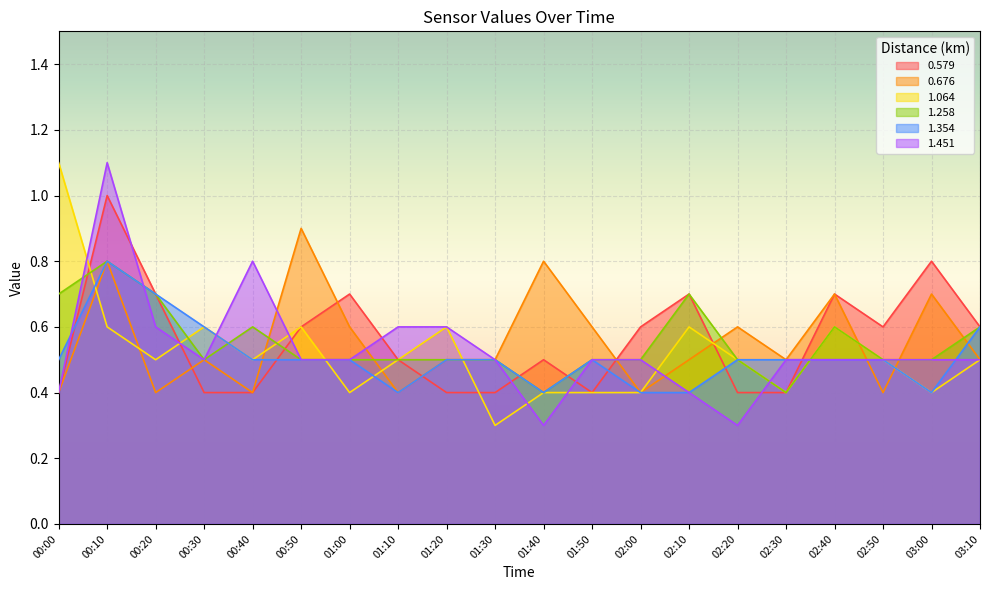

What is the label of the 16th point from the right?

00:40